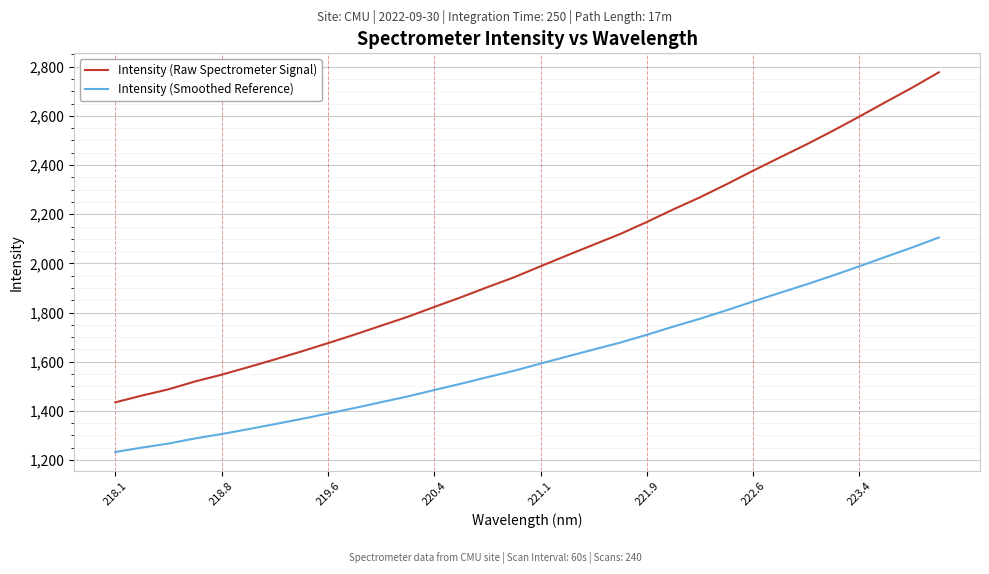

True or false: Intensity (Smoothed Reference) and Intensity (Raw Spectrometer Signal) cross at least once.

False